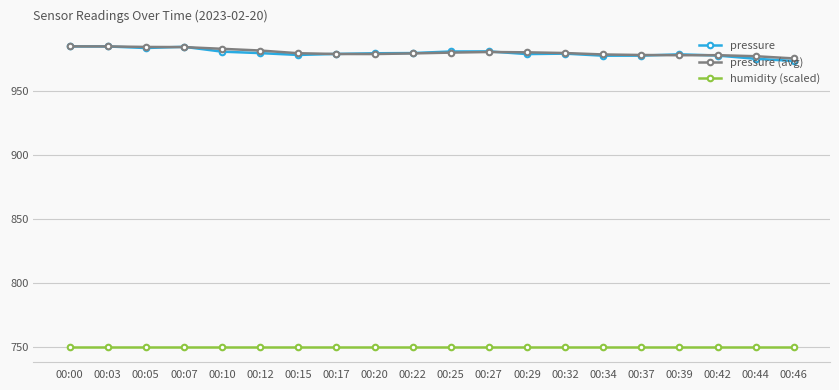

What is the difference between the maximum and minimum values in the pressure series?

11.4